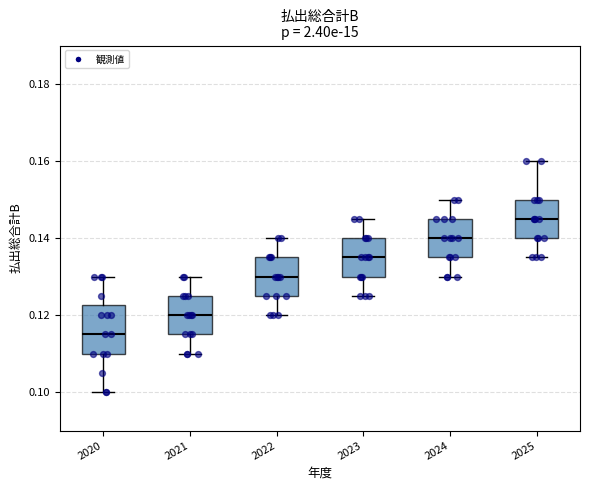

Comparing the boxes themselves (not the whiskers), which one is the tallest?

2020